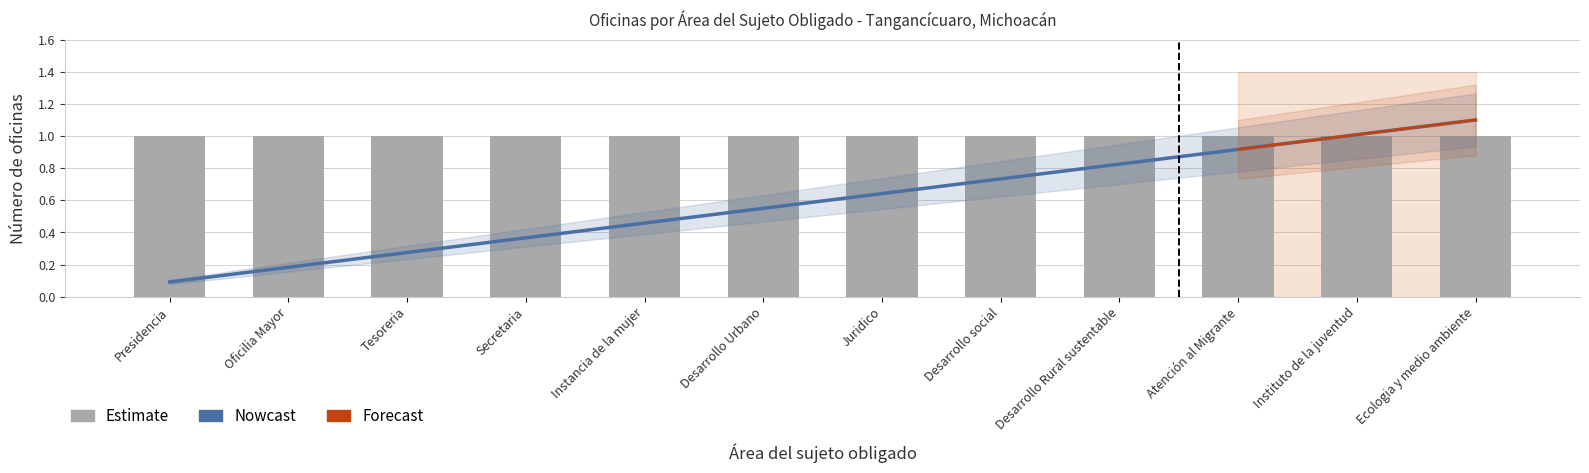

The value of Oficinas at Tesoreria is 1.0. True or false?

True